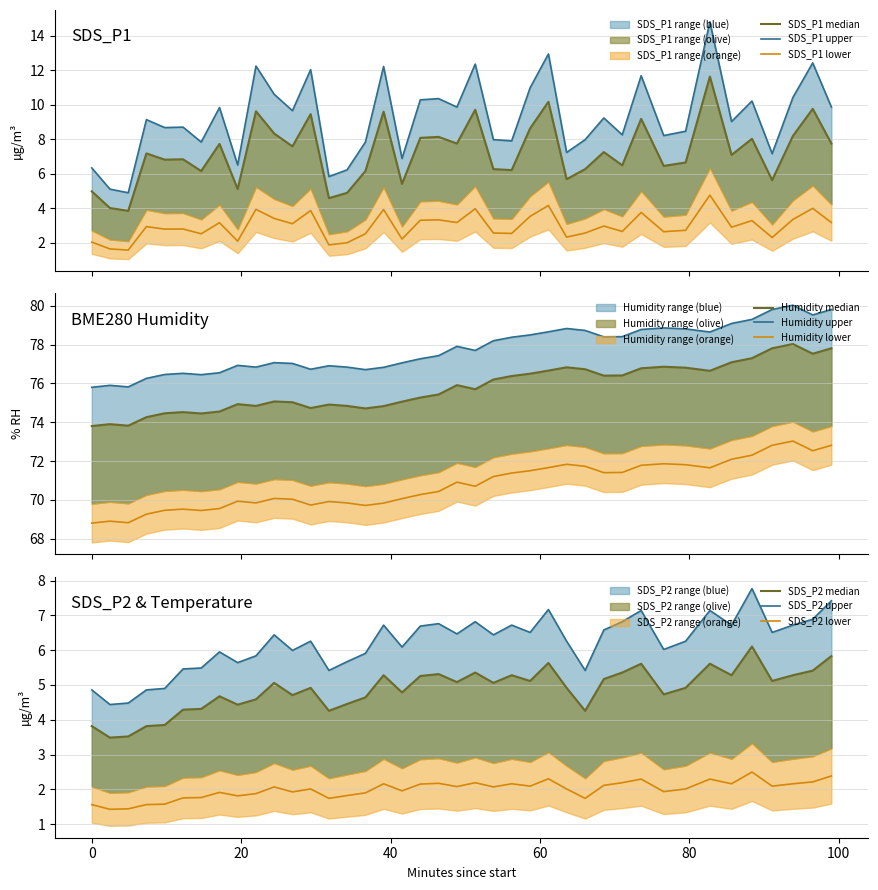

What is the sum of the SDS_P2 values at 2022/08/02 00:52:30 and 2022/08/02 00:25:35?

10.4